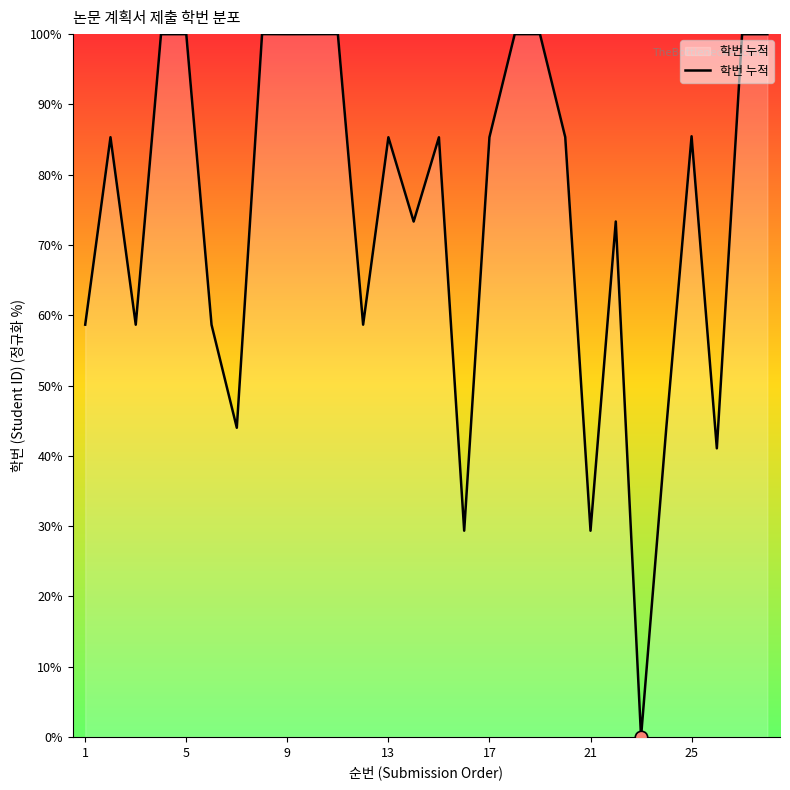

What is the greatest value displayed?

100.0